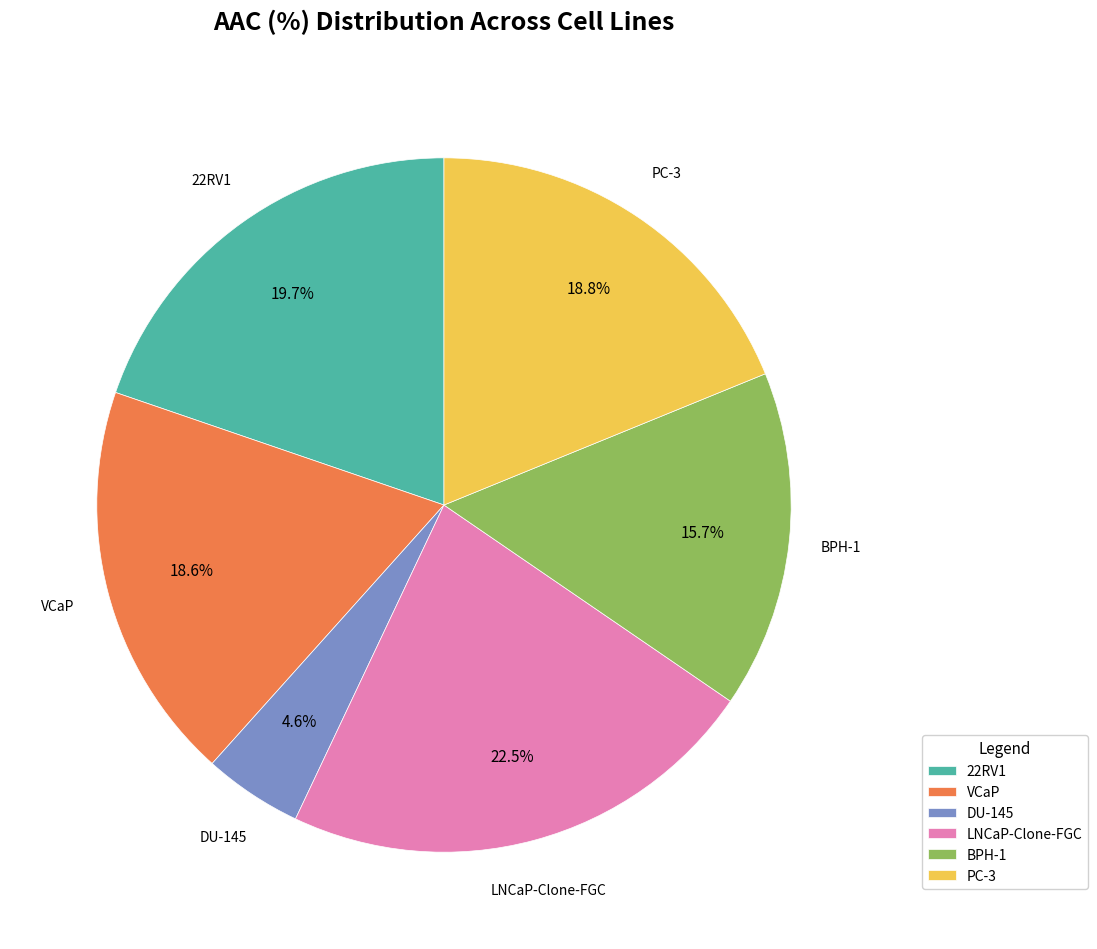

What is the ratio of the value at VCaP to the value at PC-3?

1.0